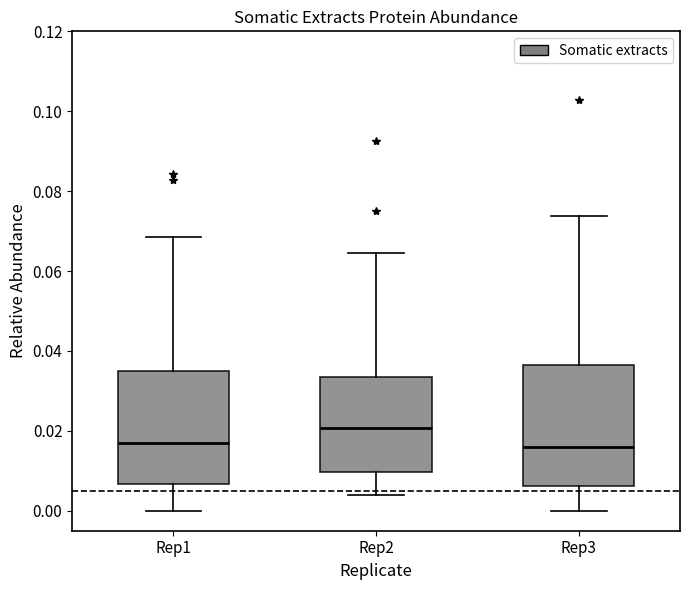

Reading left to right, transcribe this box plot: for each box, give where its median line is, the range the box spans, and where its two whiskers end, as read against the y-axis. The values are not printed on the chart, so give them approximately, as read against the axis.

Rep1: median 0.016, box 0.006 to 0.036, whiskers 0.000 to 0.068
Rep2: median 0.020, box 0.010 to 0.034, whiskers 0.004 to 0.064
Rep3: median 0.016, box 0.006 to 0.036, whiskers 0.000 to 0.074